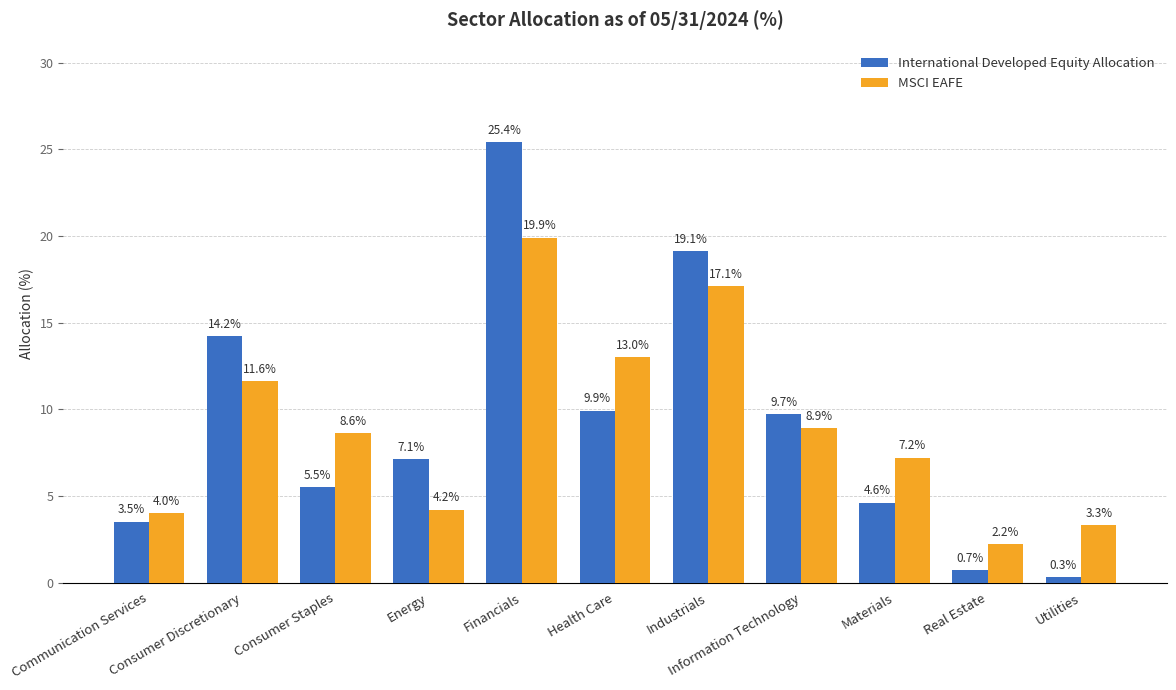

What are all the series names shown in the legend?

International Developed Equity Allocation, MSCI EAFE